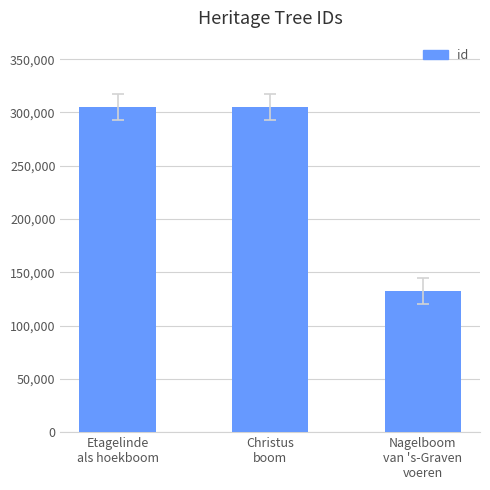

What is the difference between the maximum and minimum values?

172989